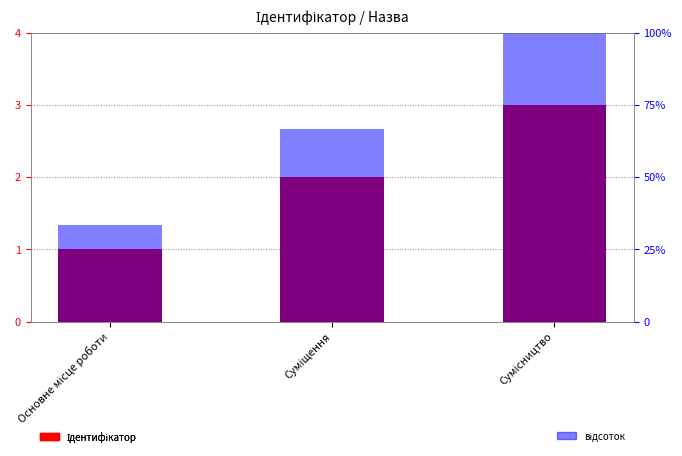

Which series has the largest total across all categories?

відсоток